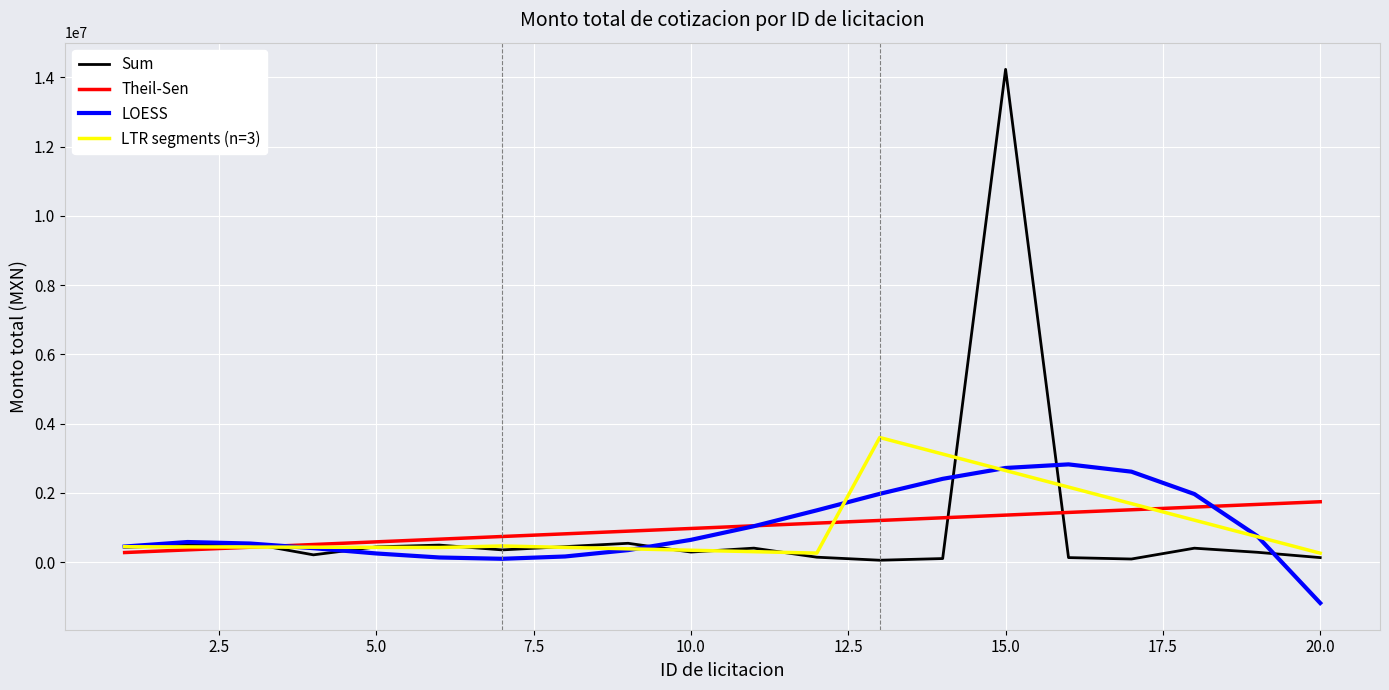

What is the greatest value displayed?

14231089.0